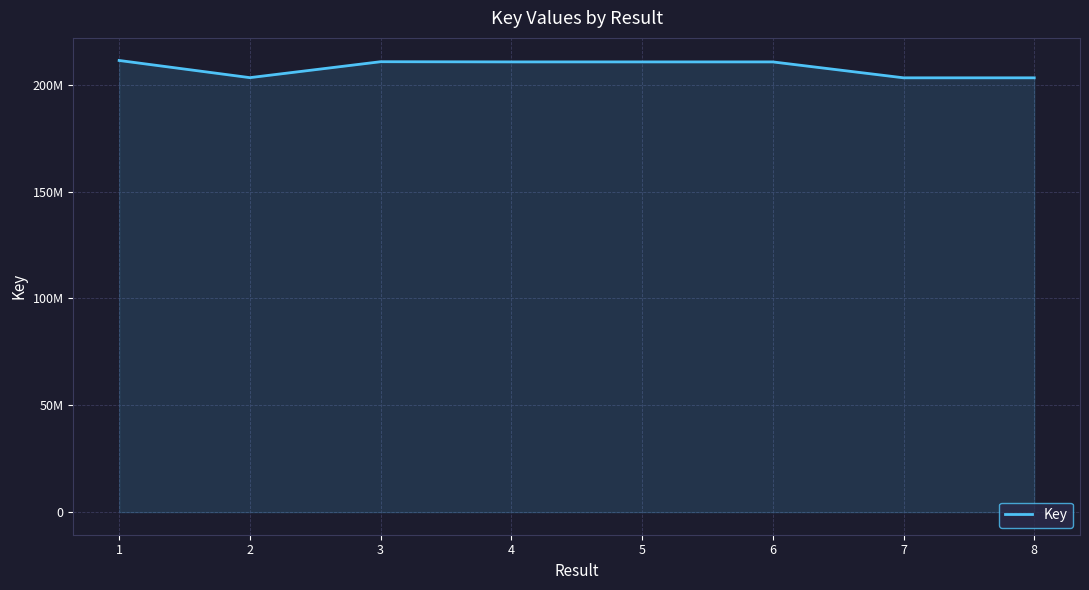

What is the value of the 1st point from the left?

211326060